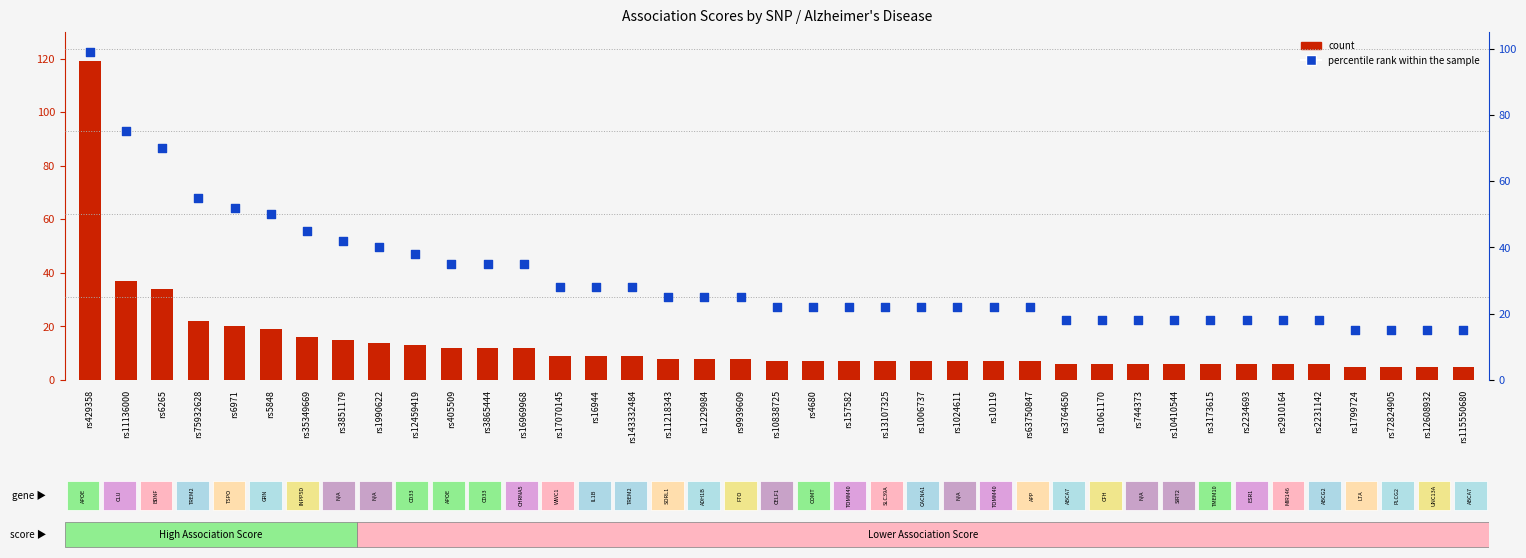

Which series has the widest spread of Y values?

count